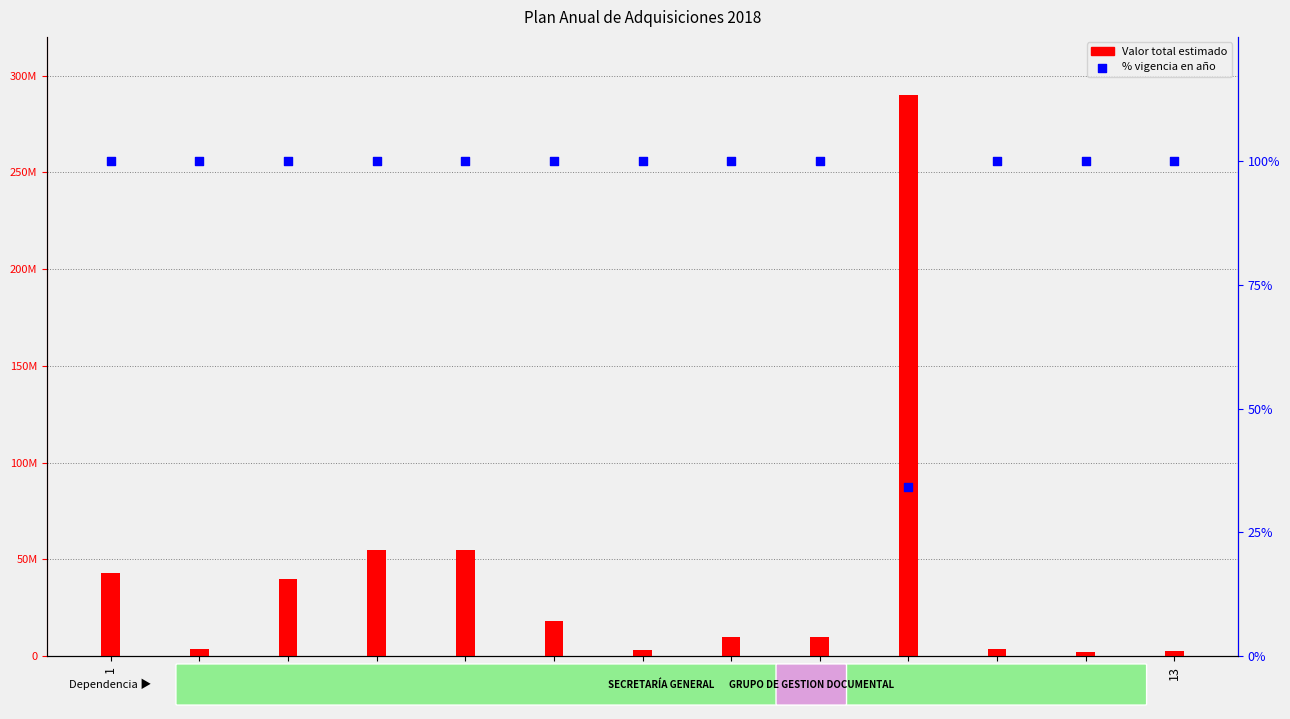

Which series contains the highest Y value?

Valor total estimado